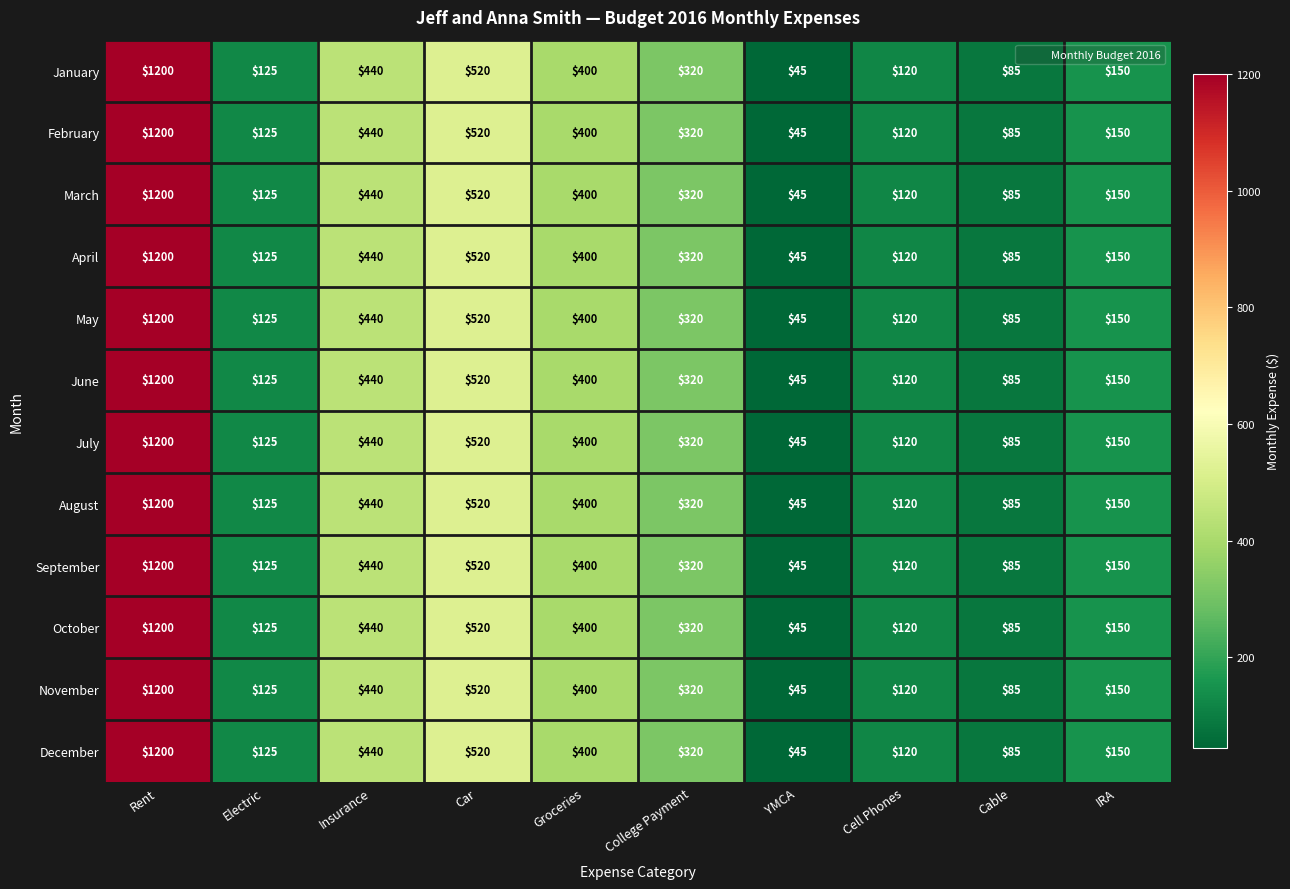

Rank the categories by July value from lowest to highest.

YMCA, Cable, Cell Phones, Electric, IRA, College Payment, Groceries, Insurance, Car, Rent